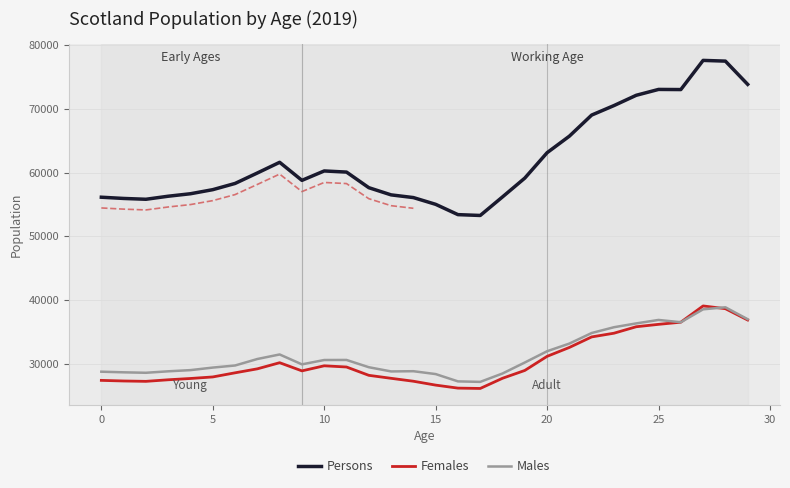

Which series has the largest total across all categories?

Persons